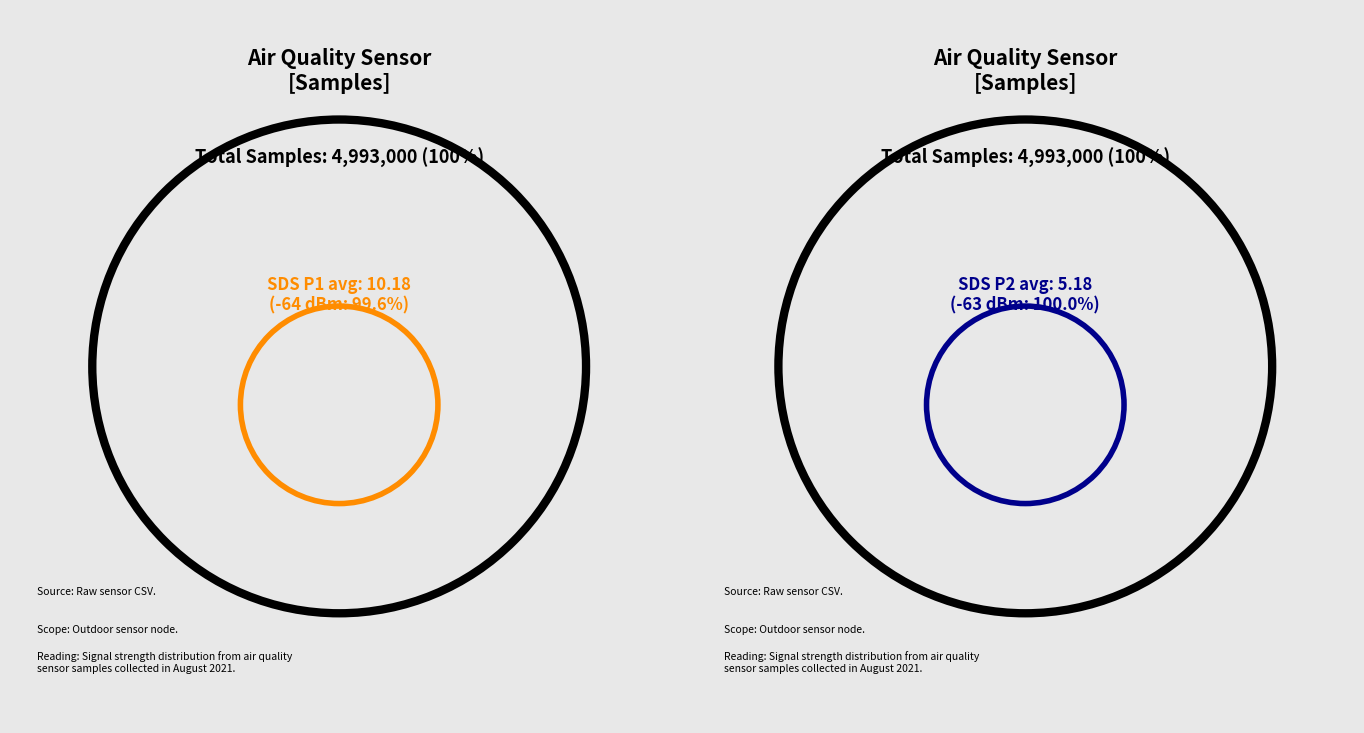

Combined, do SDS_P1 and SDS_P2 account for over 50%?

Yes